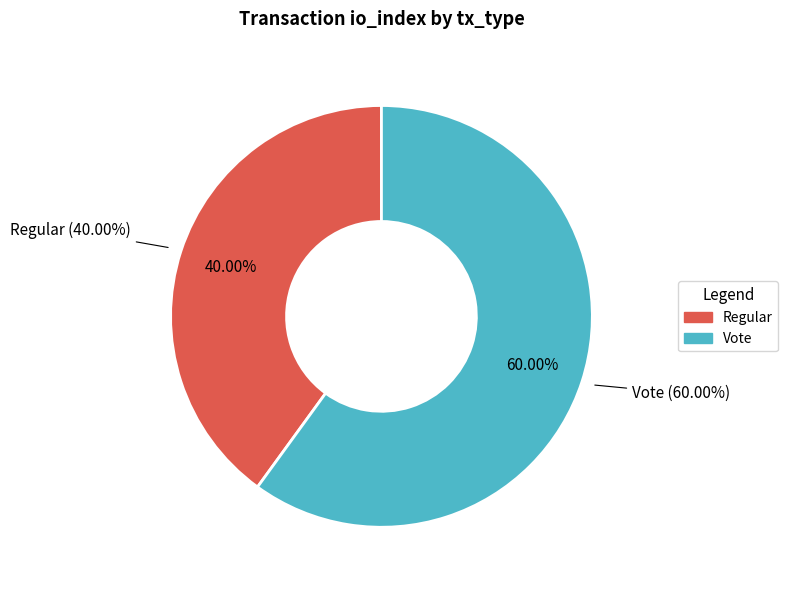

Is there any slice that represents more than half of the pie?

Yes